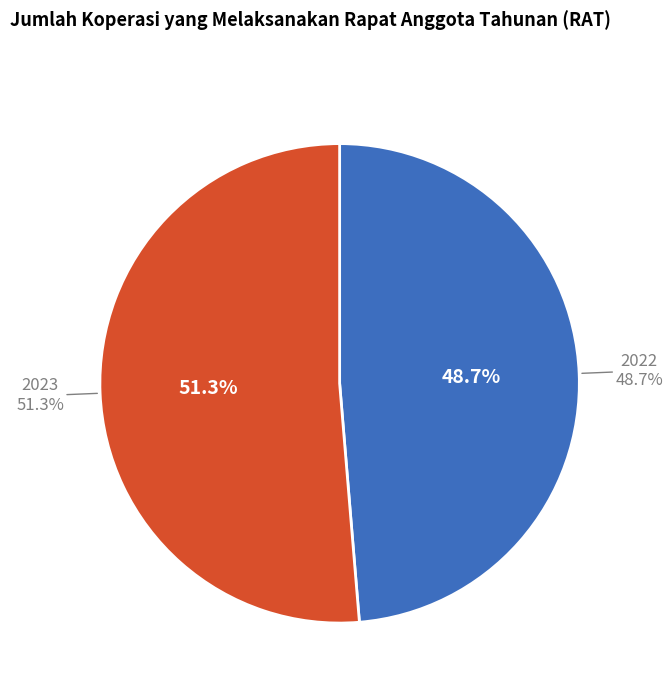

Rank the categories by value from highest to lowest.

2023, 2022